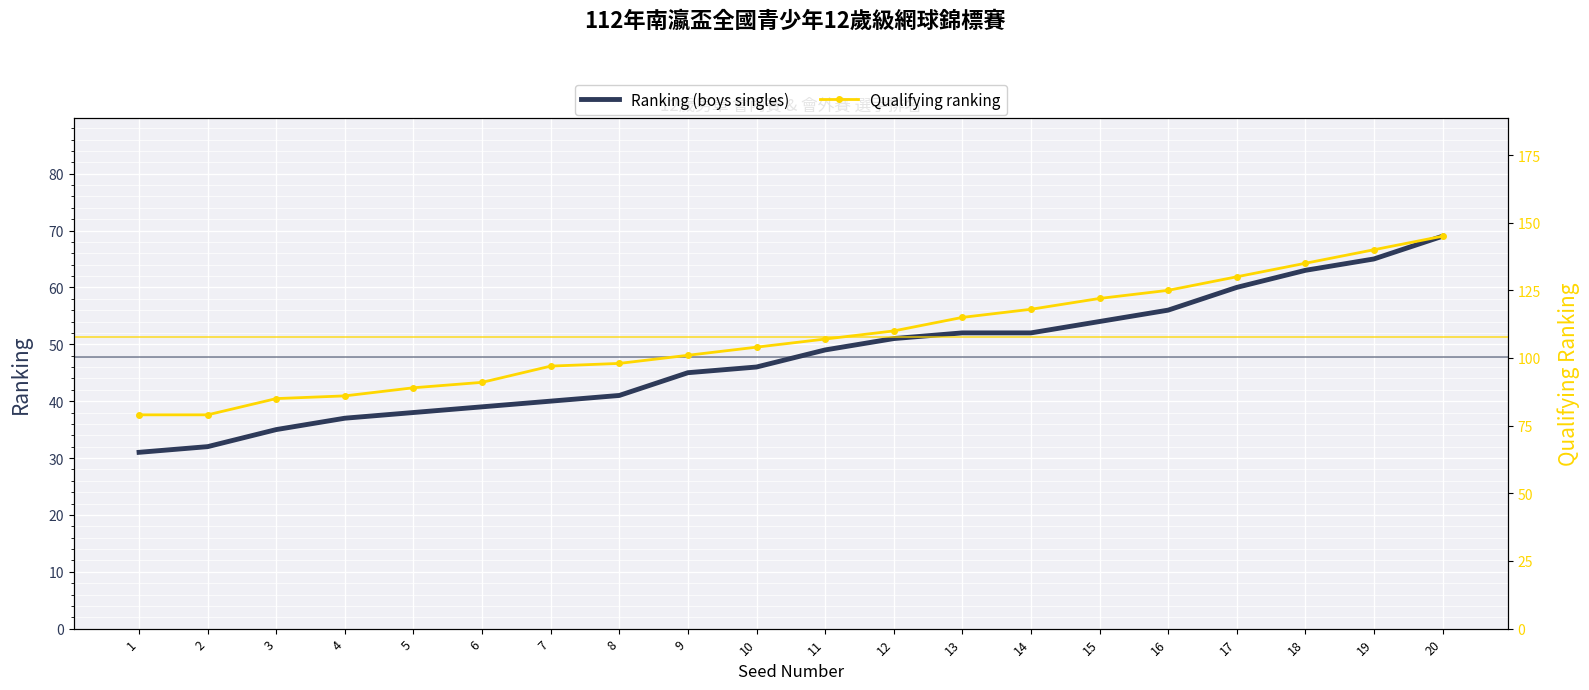

At which label does Qualifying ranking first exceed 107?

12